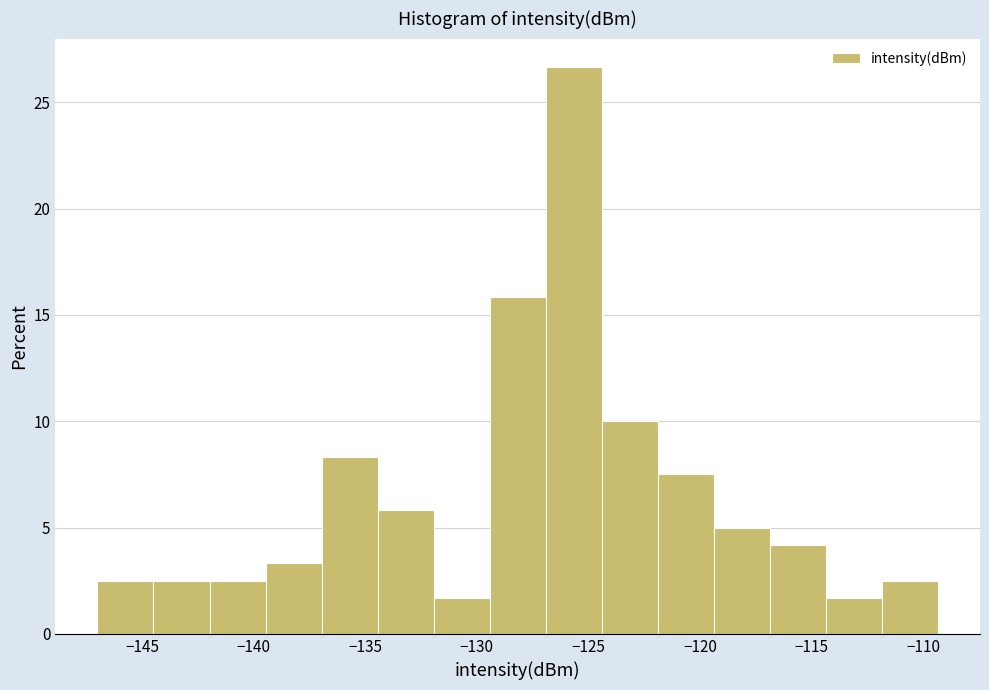

Reading left to right, list every bar in this chart as the range it spans on the x-axis followed by its height. Neither the bar edges nor the heights are printed on the chart, so give them approximately, as read against the axes.

-147.0 to -144.5: 2.5
-144.5 to -142.0: 2.5
-142.0 to -139.5: 2.5
-139.5 to -137.0: 3.5
-137.0 to -134.5: 8.5
-134.5 to -132.0: 6.0
-132.0 to -129.5: 1.5
-129.5 to -127.0: 16.0
-127.0 to -124.5: 26.5
-124.5 to -122.0: 10.0
-122.0 to -119.5: 7.5
-119.5 to -117.0: 5.0
-117.0 to -114.5: 4.0
-114.5 to -112.0: 1.5
-112.0 to -109.5: 2.5